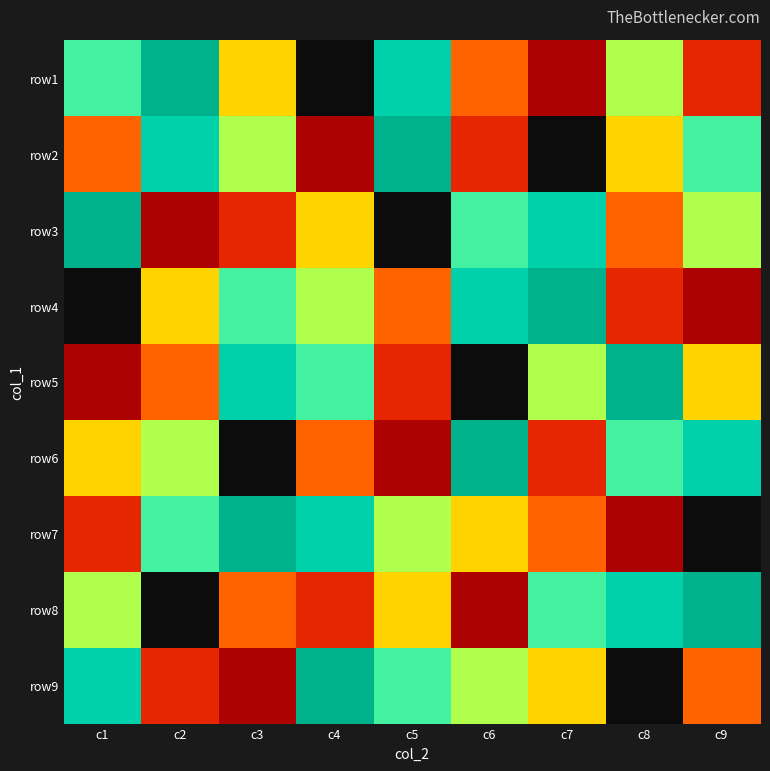

Rank the series by their maximum value, from highest to lowest.

row1, row2, row3, row4, row5, row6, row7, row8, row9